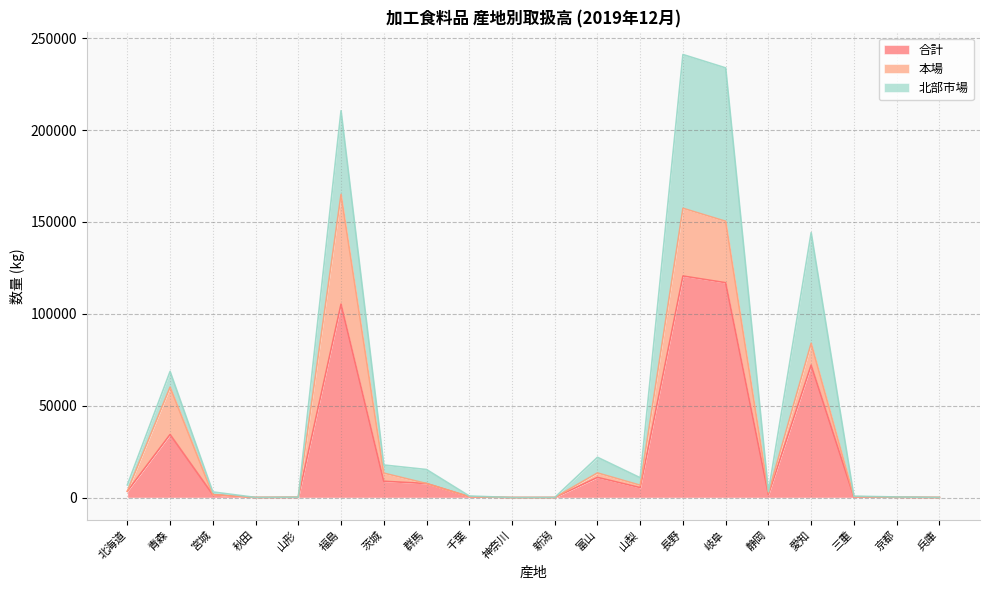

What is the difference between the highest and lowest values at 青森?

25795